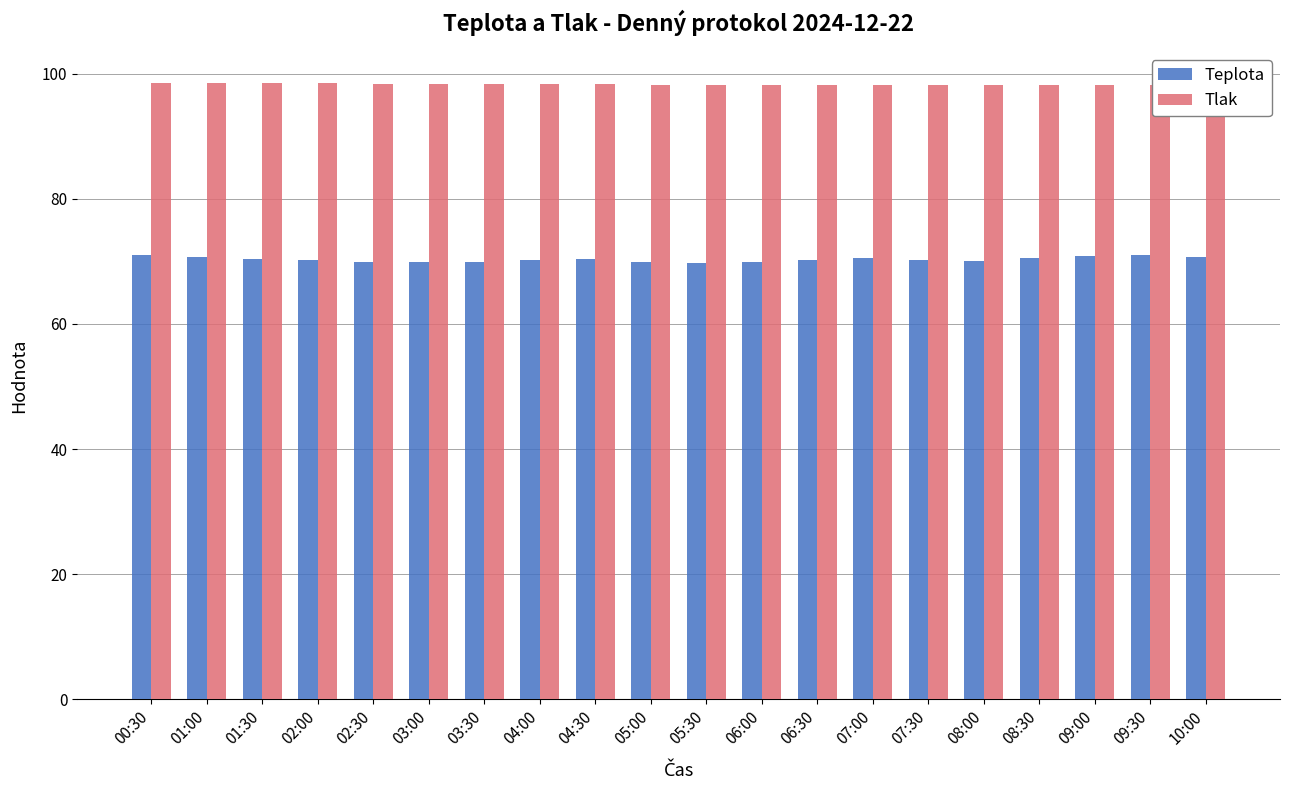

At which category is the sum across all series the highest?

00:30